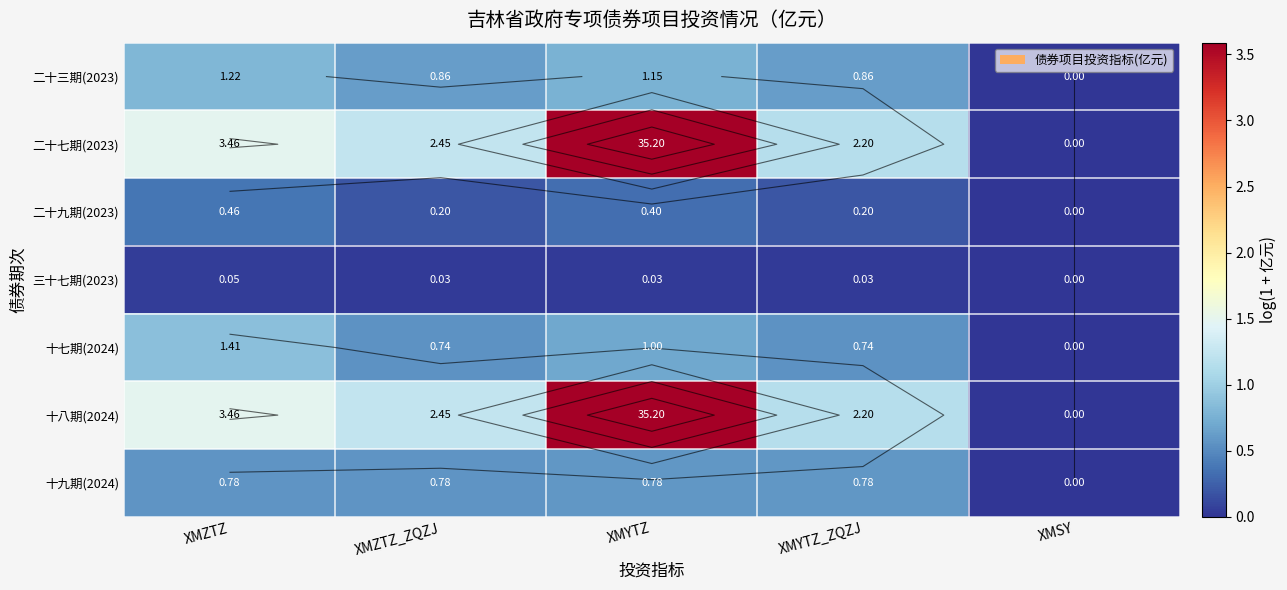

What is the difference between the 十七期(2024) values at XMZTZ and XMYTZ?

0.2